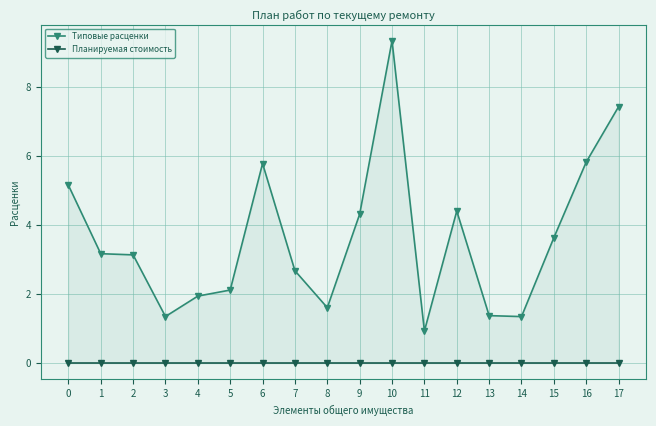

True or false: Планируемая стоимость has a value of 0.0 at 9.

True